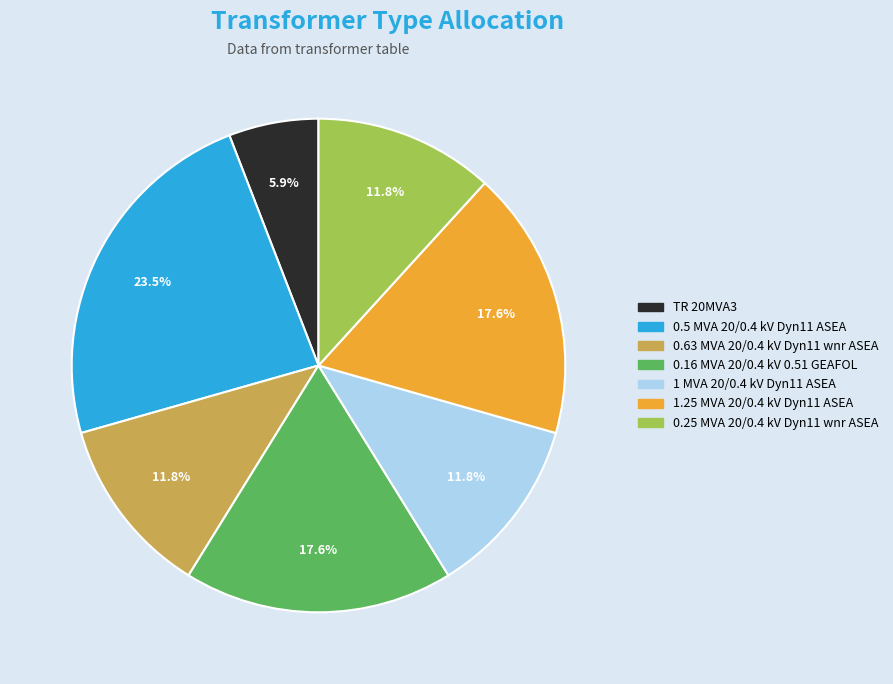

Which slice is the largest?

0.5 MVA 20/0.4 kV Dyn11 ASEA